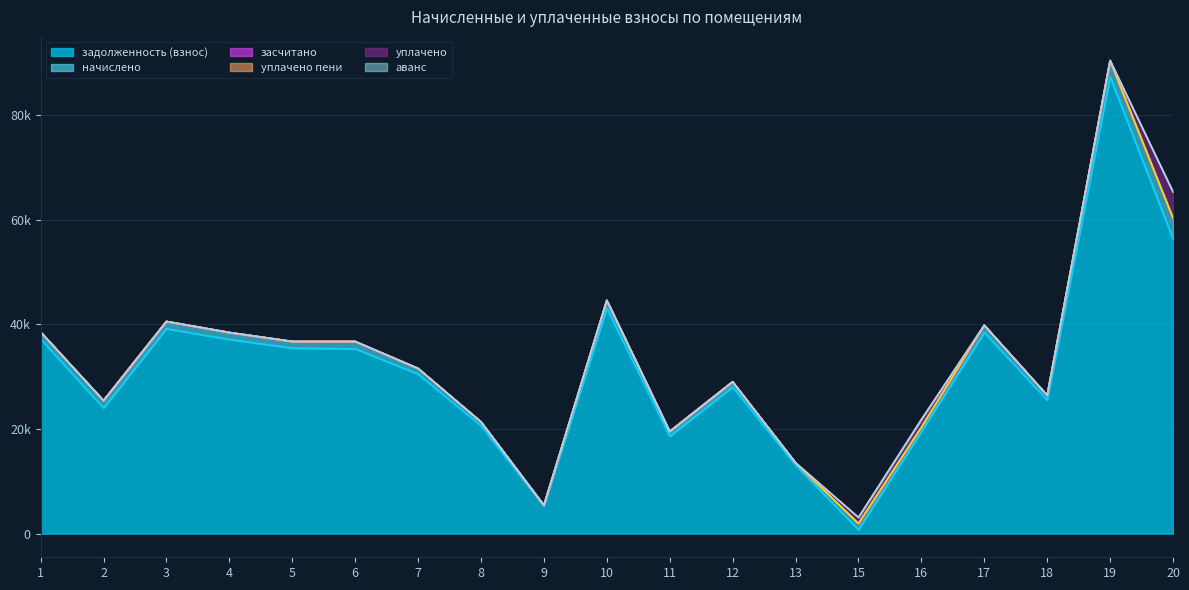

What is the lowest value of the задолженность (взнос) series?

749.8